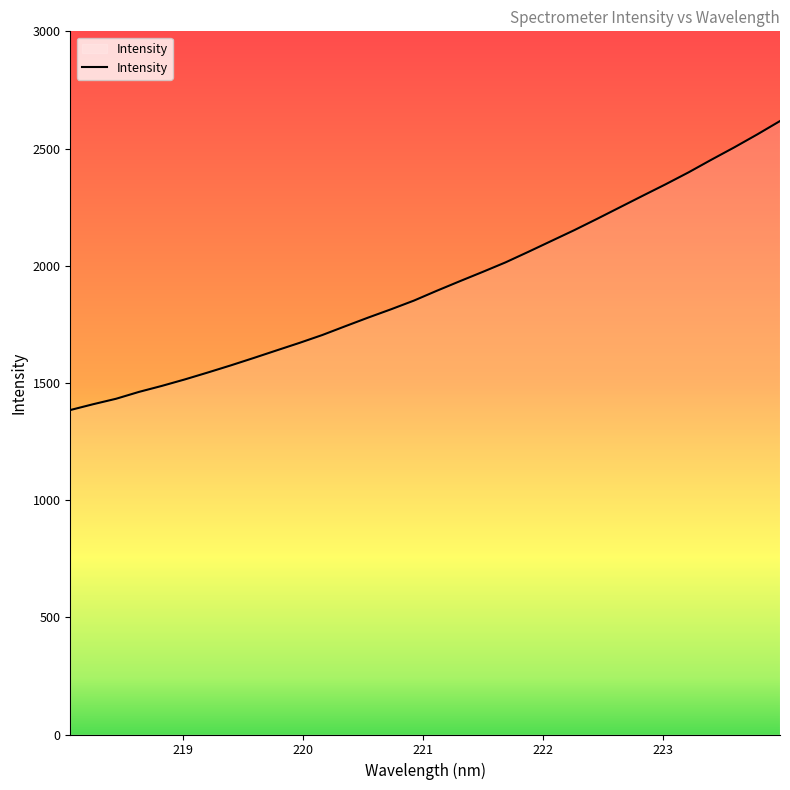

Count the number of data series in this chart.

1